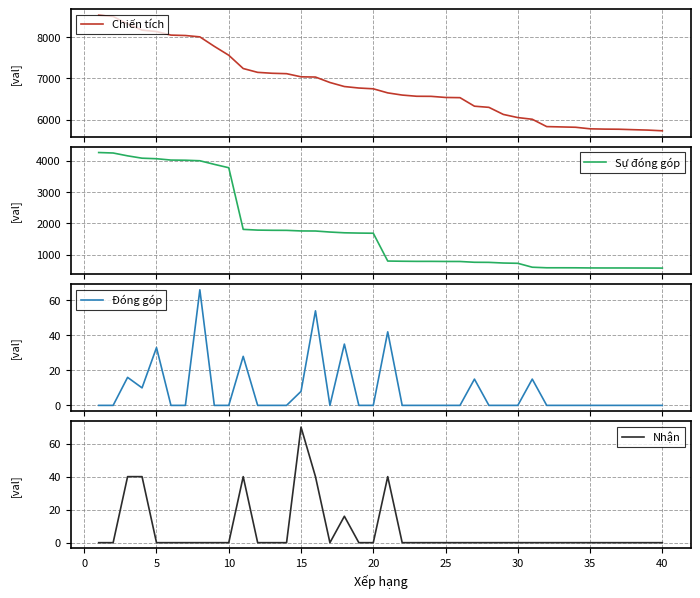

Which series has the largest total across all categories?

Chiến tích